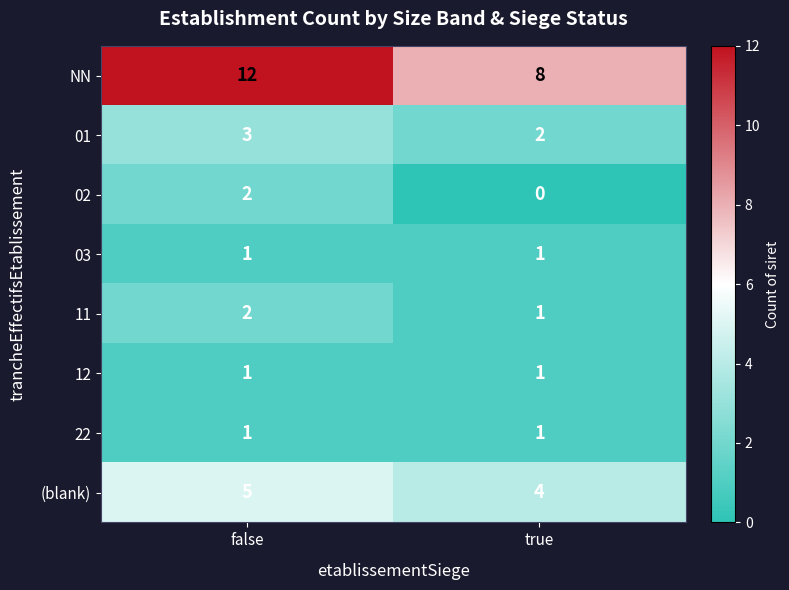

Is it true that (blank) equals 7 at false?

False